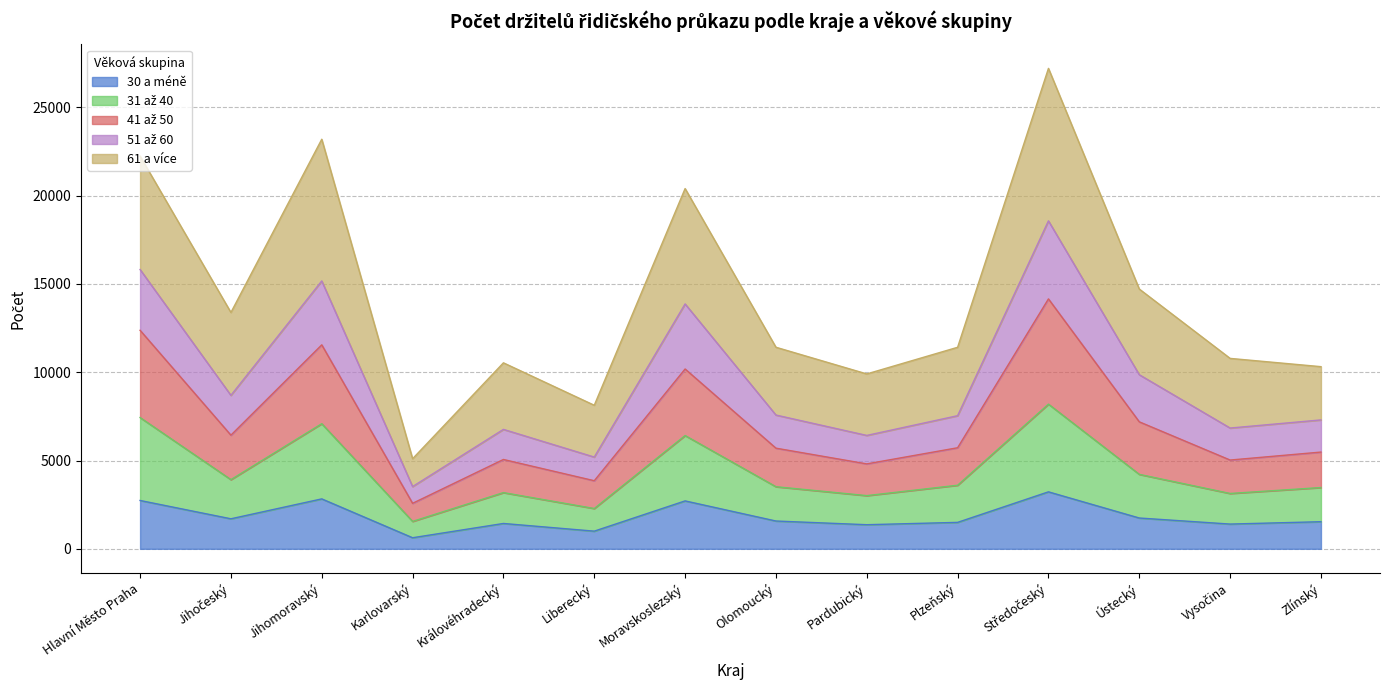

The 30 a méně series shows 807 at Moravskoslezský. True or false?

False